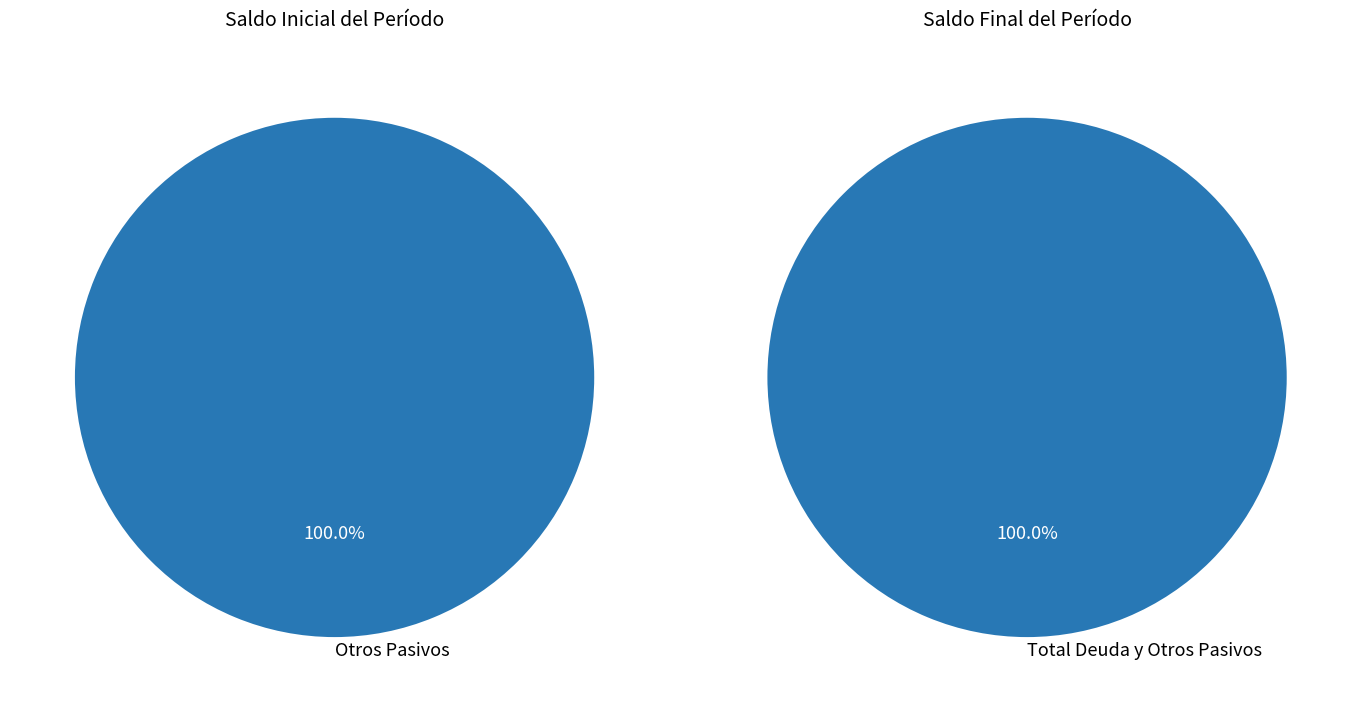

Is the sum of Otros Pasivos and Total Deuda y Otros Pasivos greater than half?

Yes